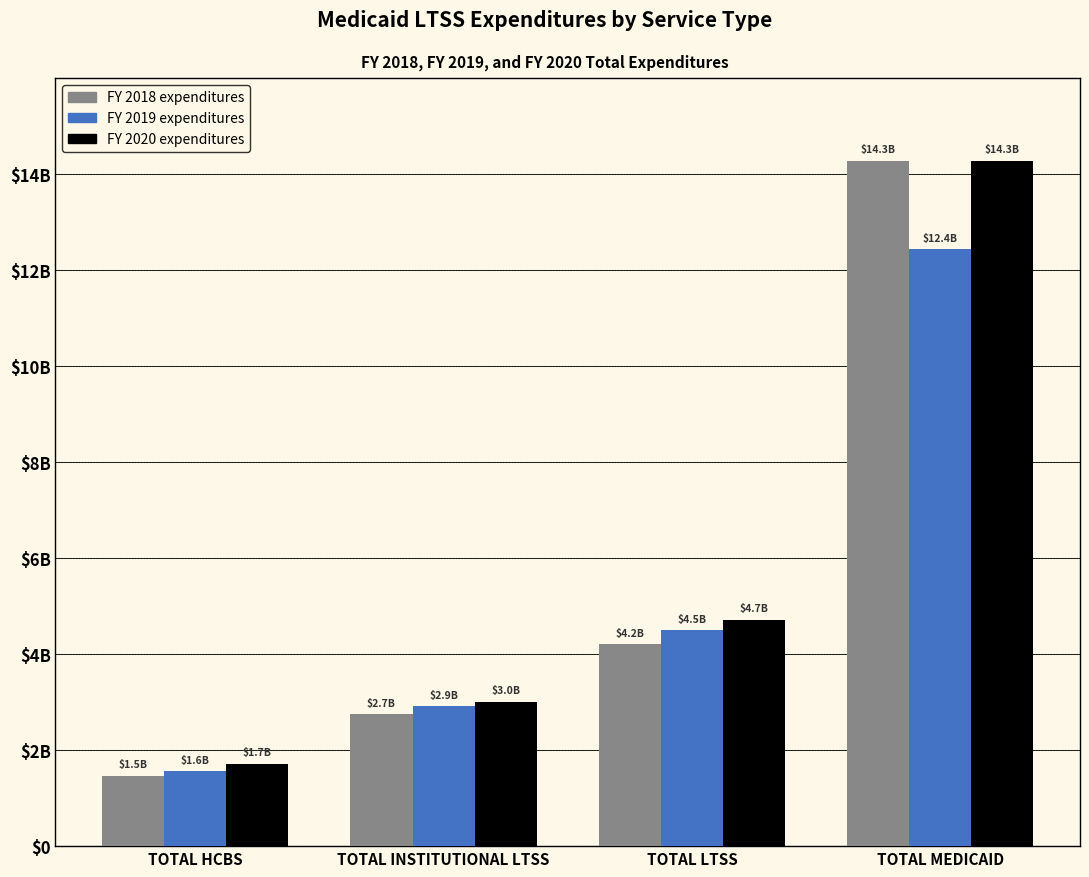

What are all the series names shown in the legend?

FY 2018 expenditures, FY 2019 expenditures, FY 2020 expenditures